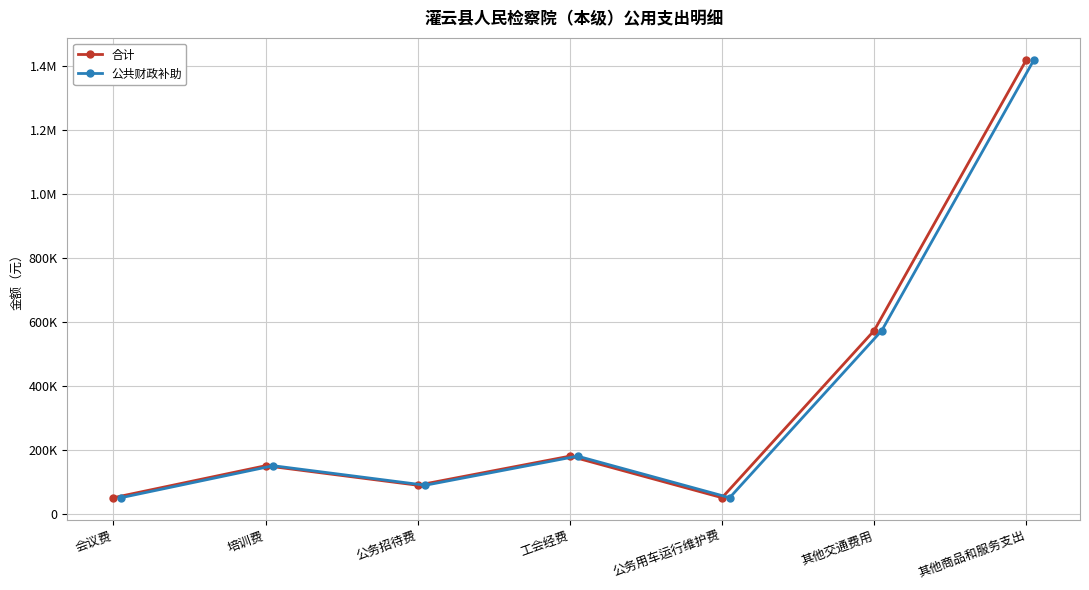

How many data points does each series have?

7